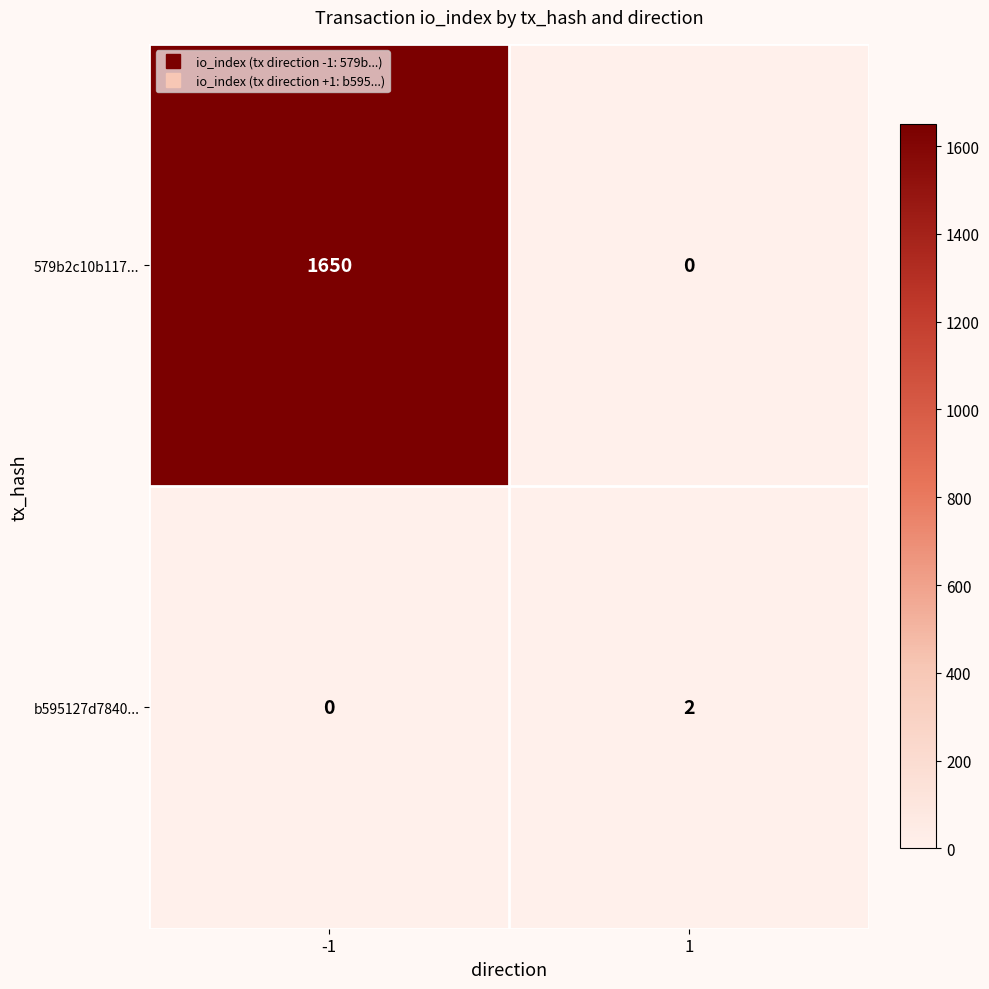

Between -1 and 1, which series saw the biggest shift?

579b2c10b117...